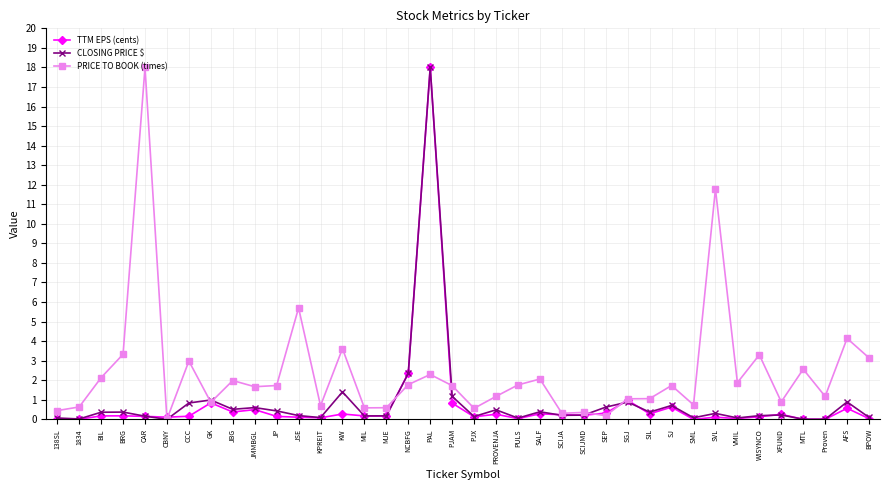

What is the sum of the CLOSING PRICE $ values at JSE and SGJ?

1.1